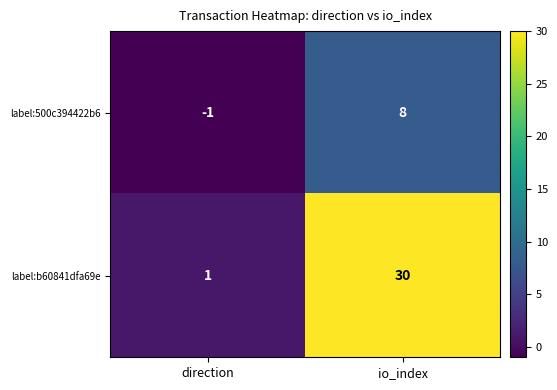

How many values in the label:b60841dfa69e series are below 30?

1